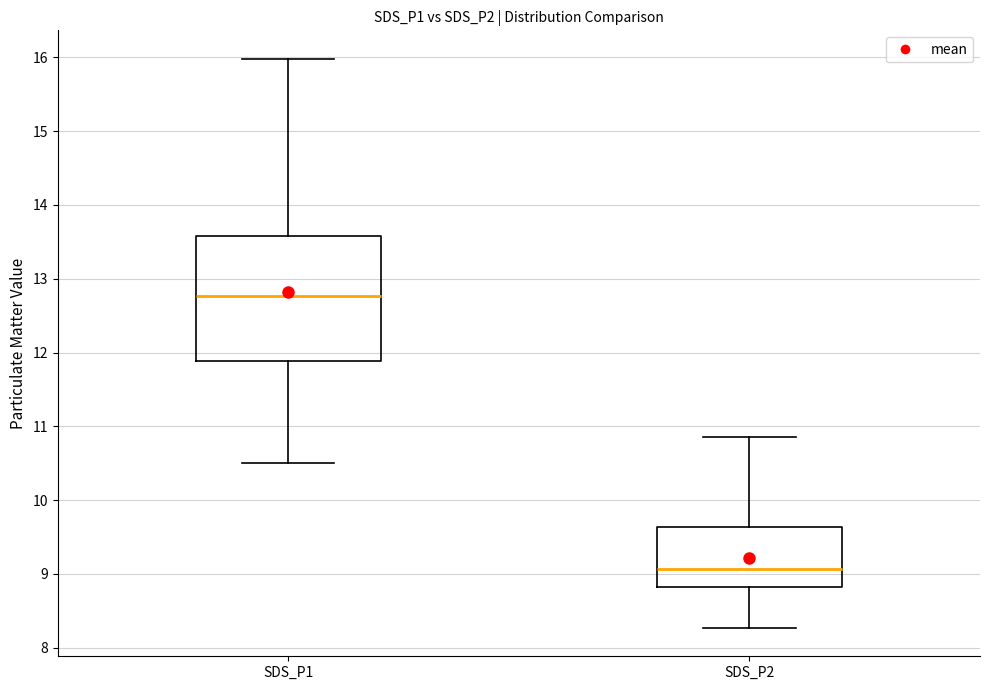

Which box's median line is the lowest?

SDS_P2